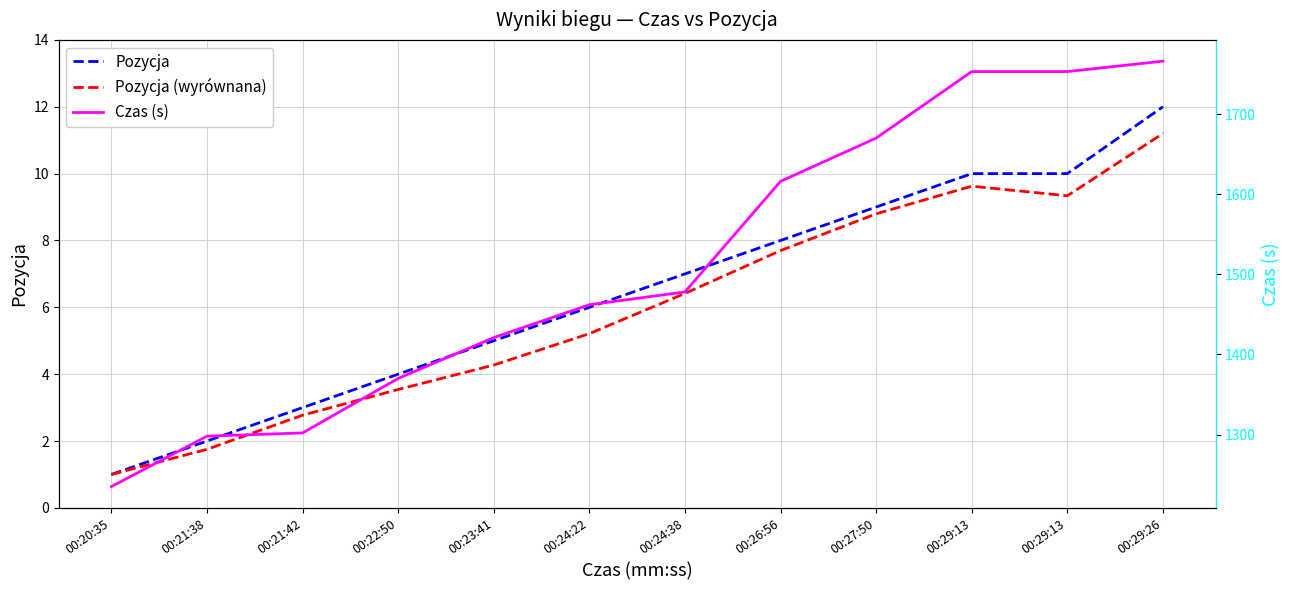

At which label is Czas (s) closest to 1500?

00:24:38